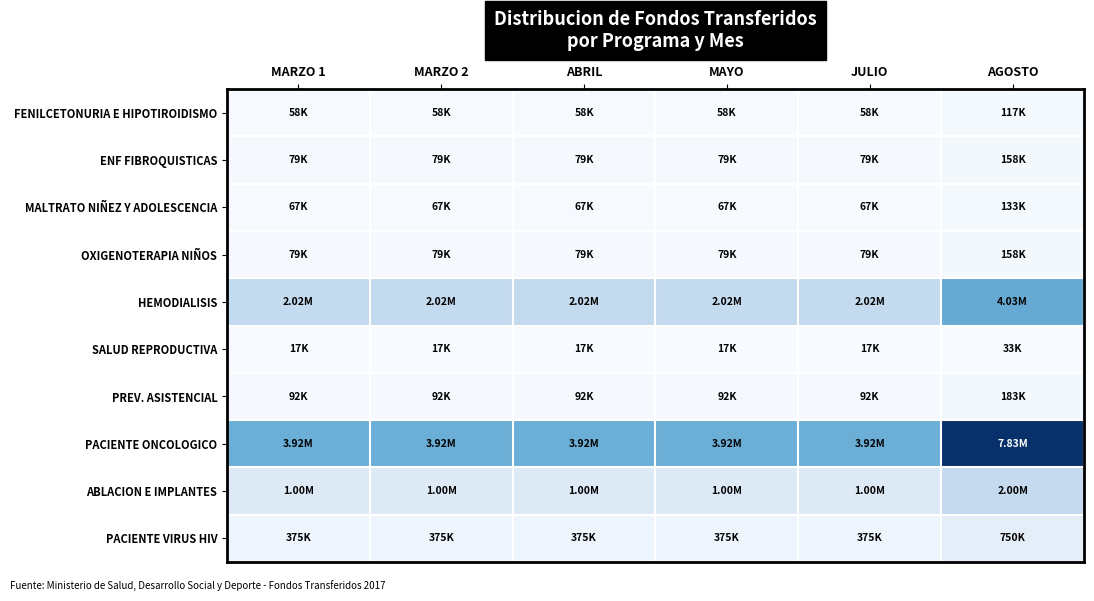

What is the smallest value displayed?

16666.7